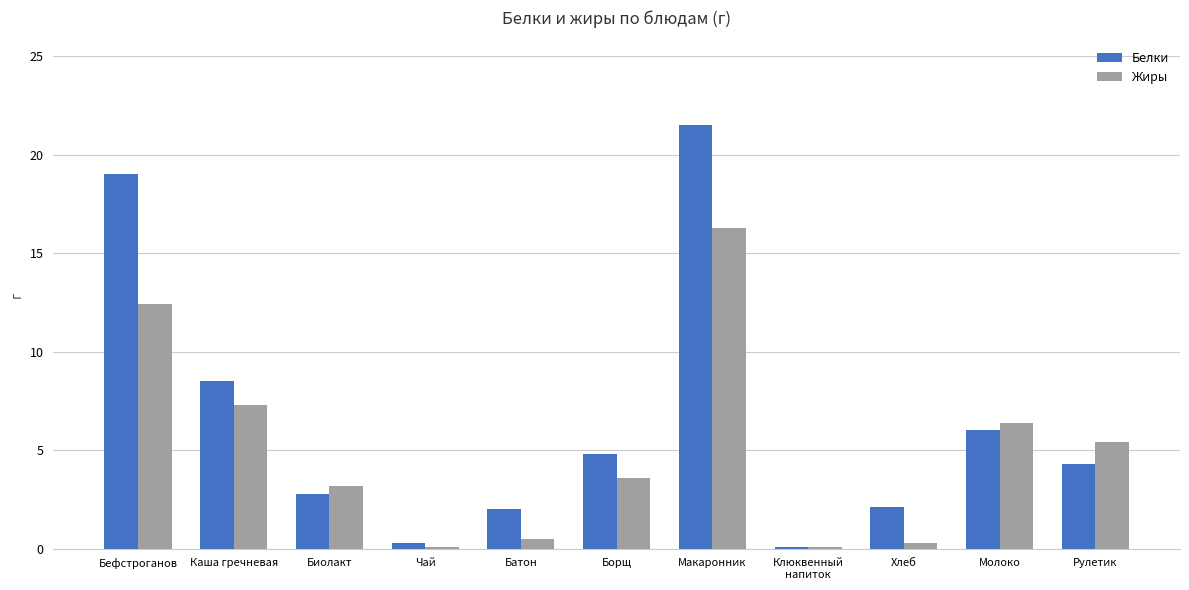

What is the average value of the Белки series?

6.5